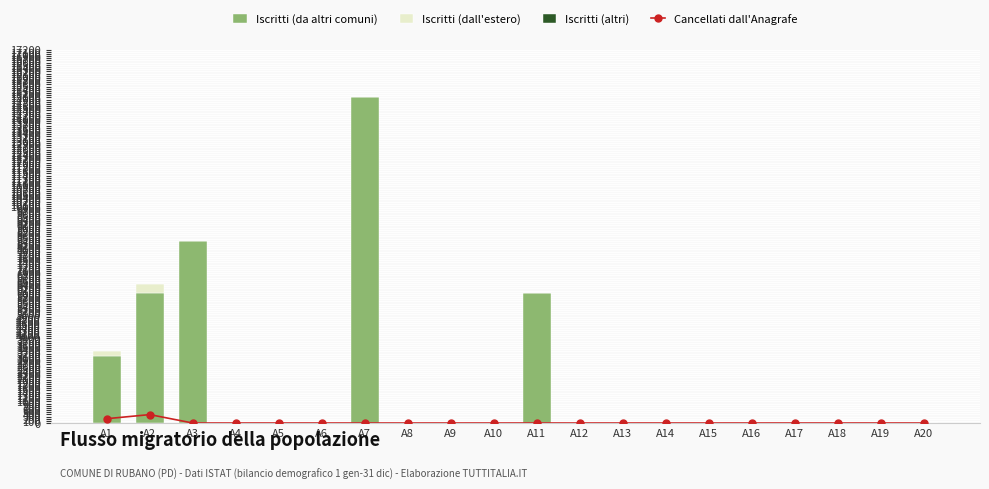

Reading left to right, transcribe all the data shown in this chart.

Cancellati dall'Anagrafe: A1=201.0	A2=389.0	A3=0.0	A4=0.0	A5=0.0	A6=0.0	A7=0.0	A8=0.0	A9=0.0	A10=0.0	A11=0.0	A12=0.0	A13=0.0	A14=0.0	A15=0.0	A16=0.0	A17=0.0	A18=0.0	A19=0.0	A20=0.0
Iscritti (da altri comuni): A1=3100.0	A2=6000.0	A3=8400.0	A4=0.0	A5=0.0	A6=0.0	A7=15000.0	A8=0.0	A9=0.0	A10=0.0	A11=6000.0	A12=0.0	A13=0.0	A14=0.0	A15=0.0	A16=0.0	A17=0.0	A18=0.0	A19=0.0	A20=0.0
Iscritti (dall'estero): A1=201.0	A2=389.0	A3=0.0	A4=0.0	A5=0.0	A6=0.0	A7=0.0	A8=0.0	A9=0.0	A10=0.0	A11=0.0	A12=0.0	A13=0.0	A14=0.0	A15=0.0	A16=0.0	A17=0.0	A18=0.0	A19=0.0	A20=0.0
Iscritti (altri): A1=1.0	A2=1.0	A3=0.0	A4=0.0	A5=0.0	A6=0.0	A7=0.0	A8=0.0	A9=0.0	A10=0.0	A11=0.0	A12=0.0	A13=0.0	A14=0.0	A15=0.0	A16=0.0	A17=0.0	A18=0.0	A19=0.0	A20=0.0